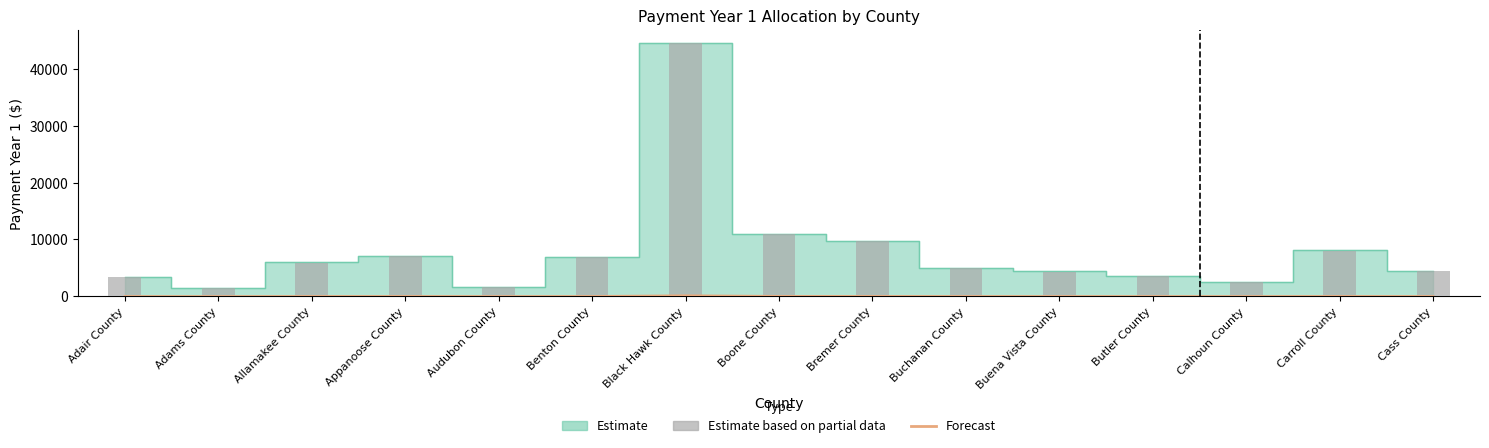

What is the spread (max minus min) of values at Allamakee County?

5920.1